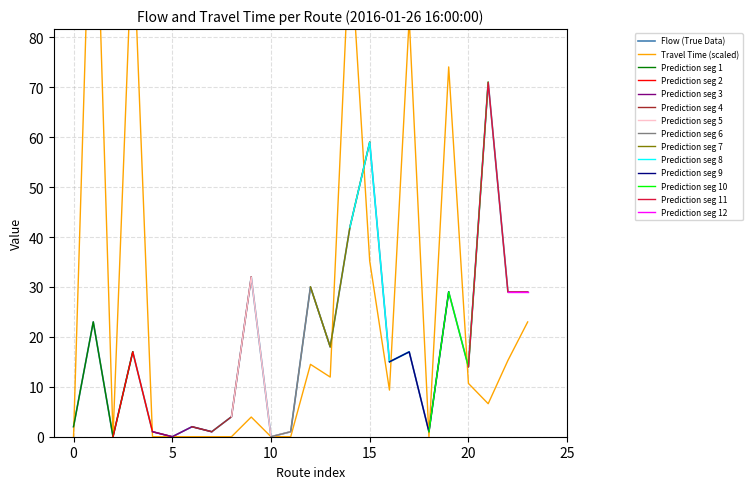

How many intersections are there between flow and travel_time?

8